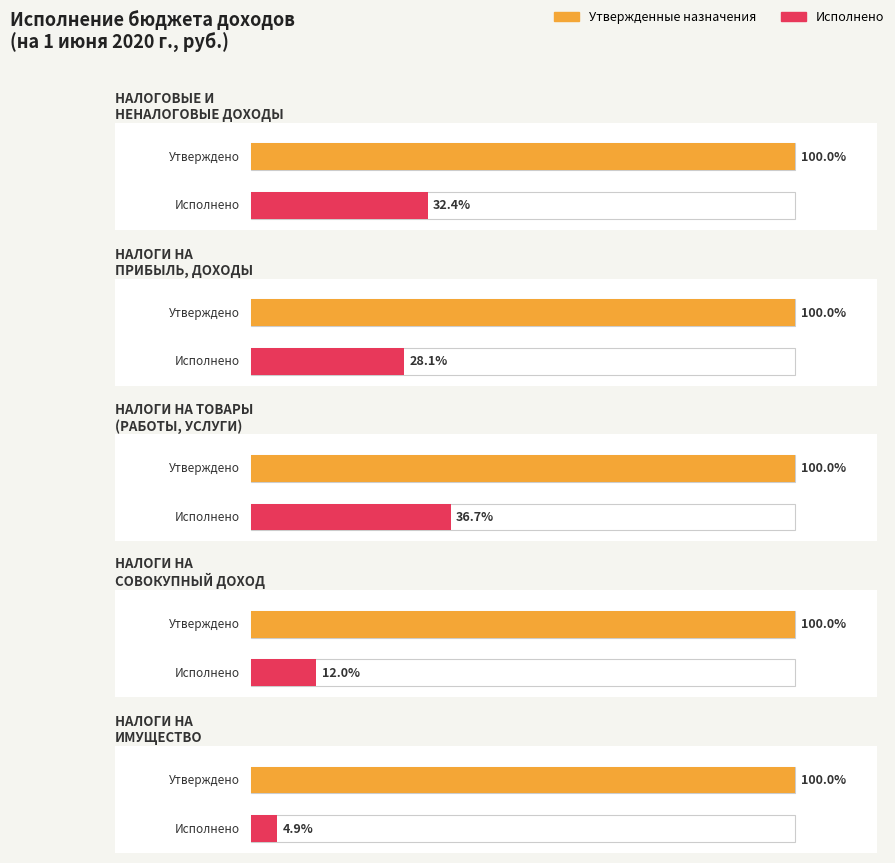

True or false: Исполнено has a value of 2438.7 at НАЛОГИ НА
СОВОКУПНЫЙ ДОХОД.

False